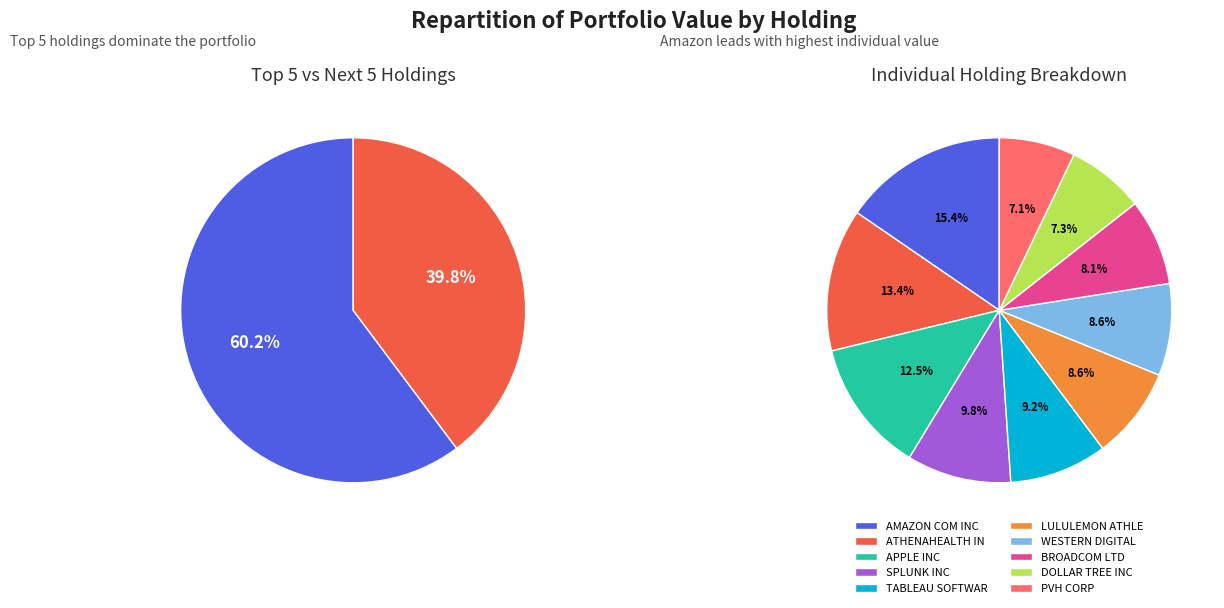

Do DOLLAR TREE INC and AMAZON COM INC together represent more than half of the pie?

No